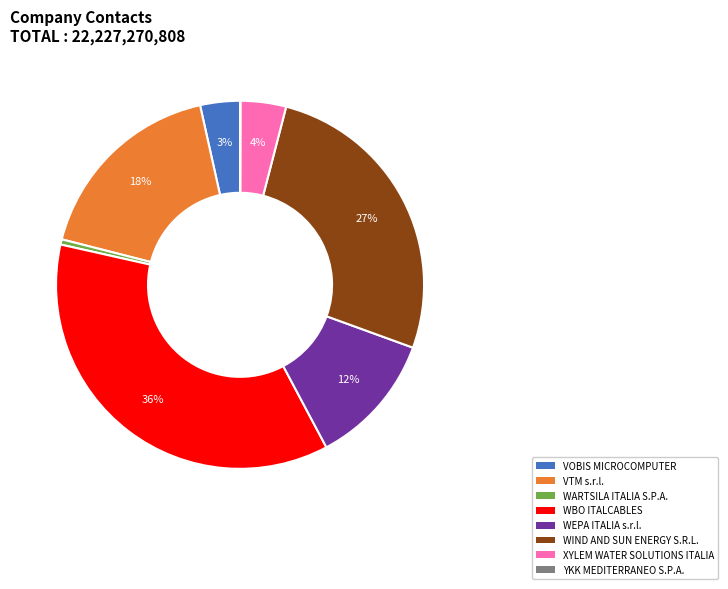

Approximately how many times larger is the value at WBO ITALCABLES compared to WARTSILA ITALIA S.P.A.?

78.7